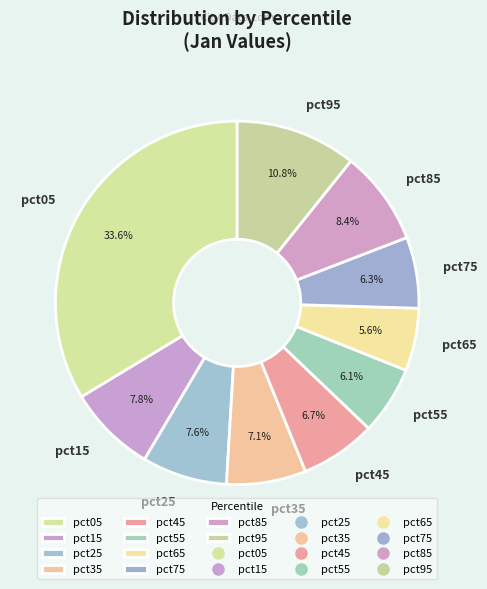

To the nearest percent, what is the difference between the largest and smallest slice percentages?

28%